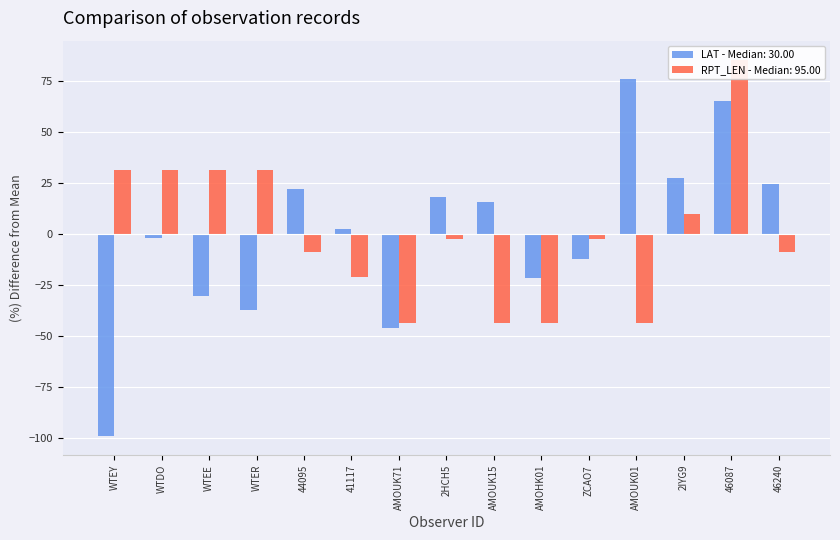

What is the value of the LAT bar at the 8th from the left?

18.1